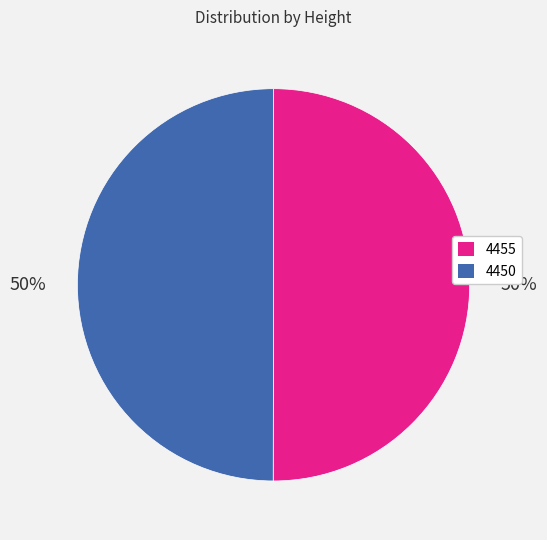

Is it true that 4450 is 36% of the pie?

False